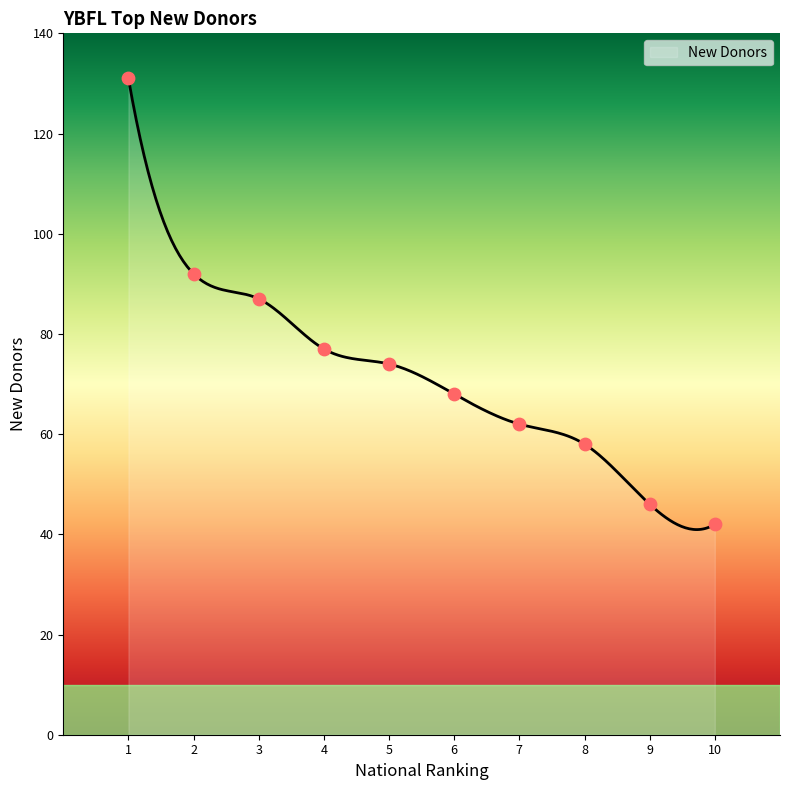

What is the lowest value of the New Donors series?

40.9